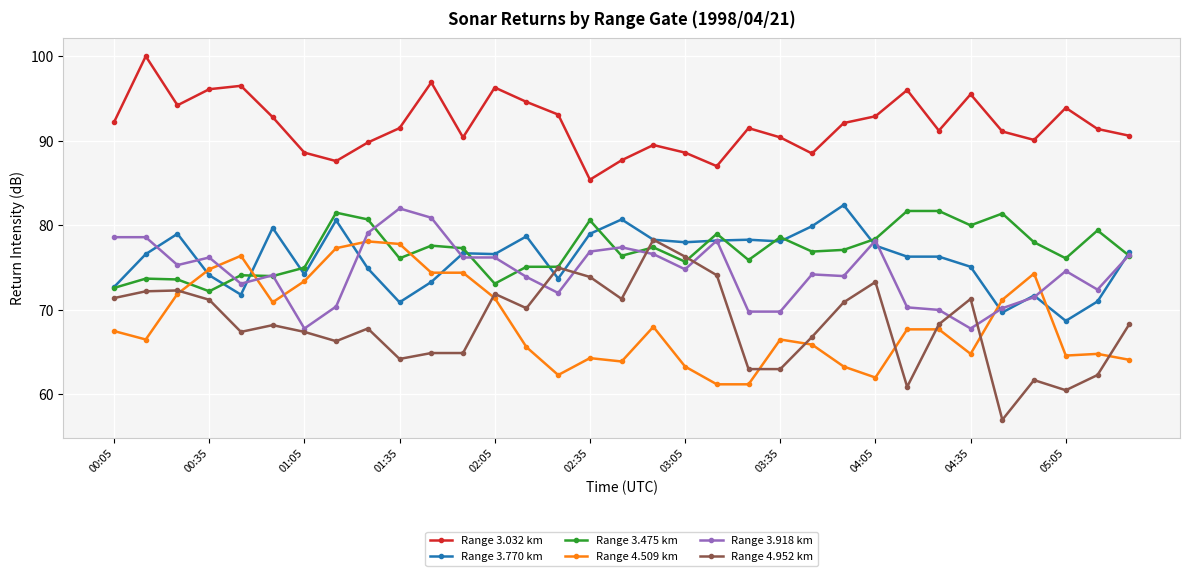

What is the lowest value of the Range 3.770 km series?

68.7